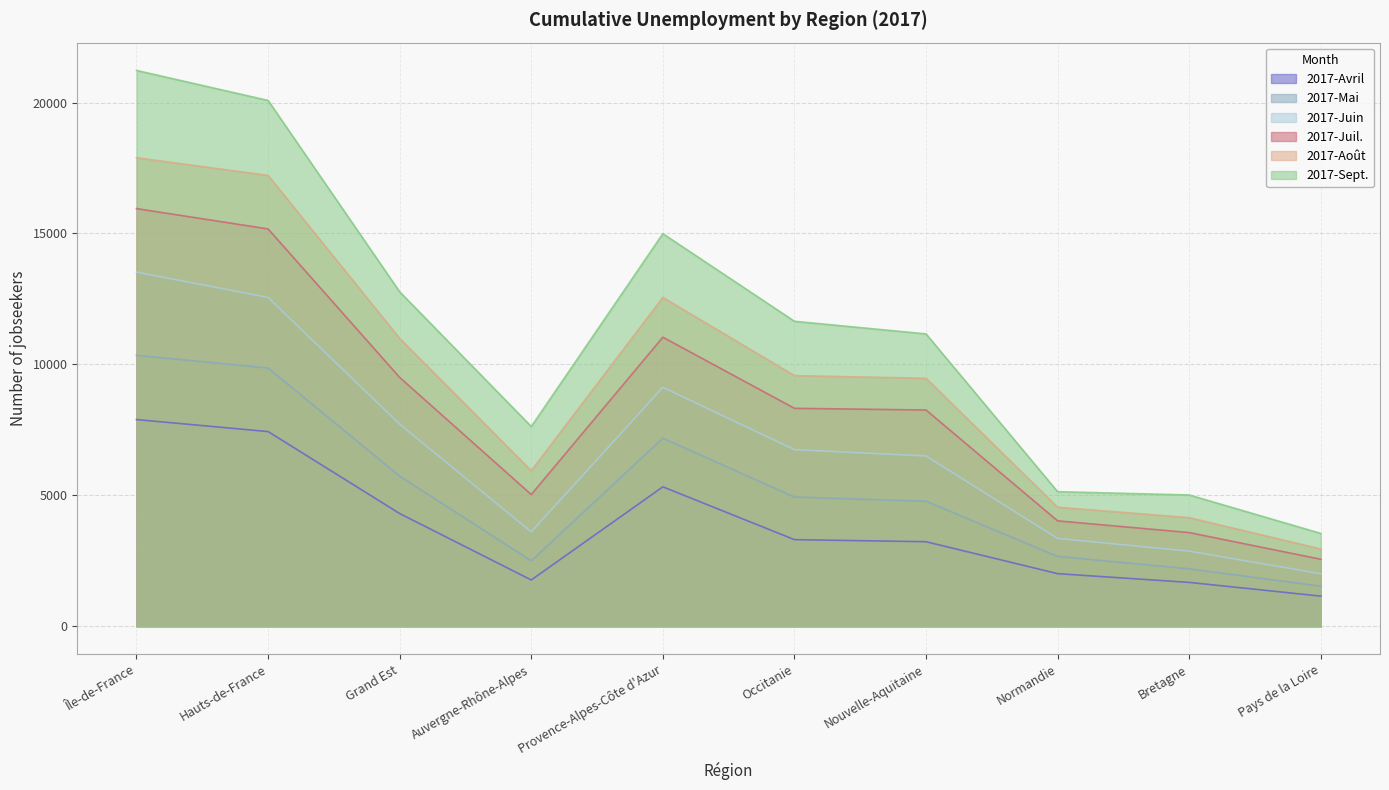

What is the label of the 5th point from the left?

Provence-Alpes-Côte d'Azur